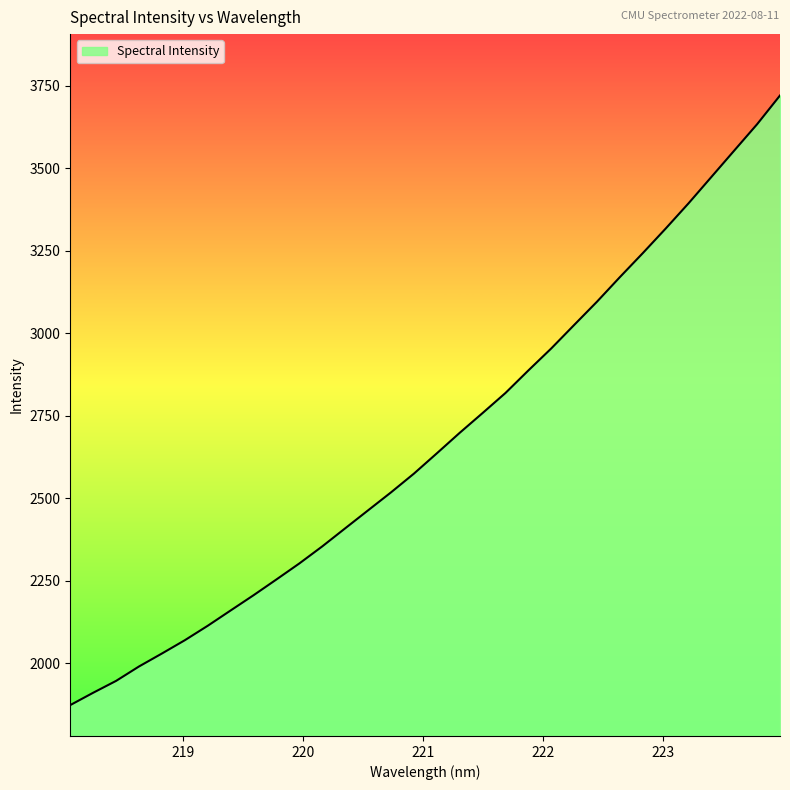

What is the maximum value shown in the chart?

3720.3